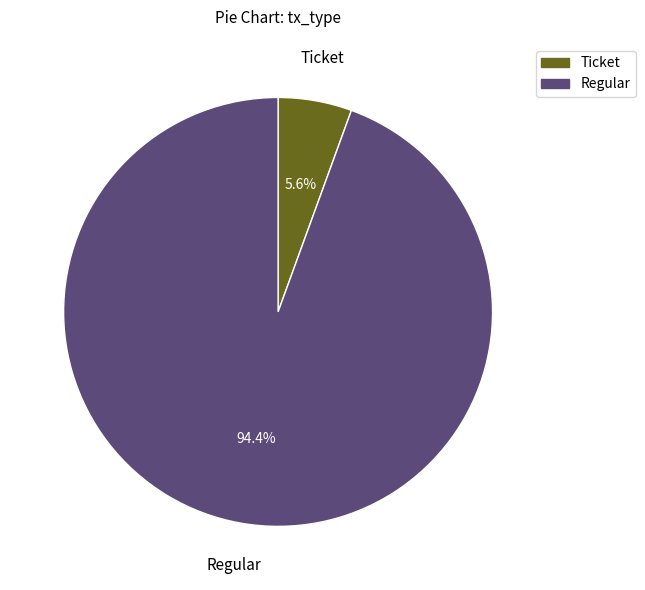

Rank the categories by value from lowest to highest.

Ticket, Regular